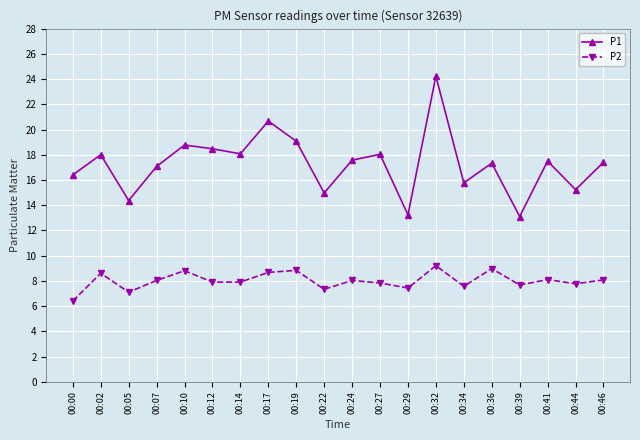

How many lines are shown in the chart?

2